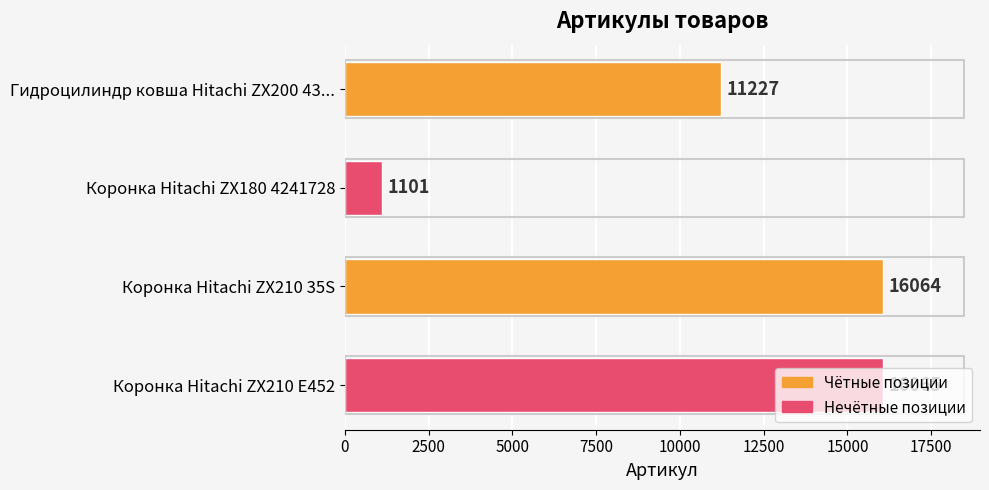

What is the average value?

11114